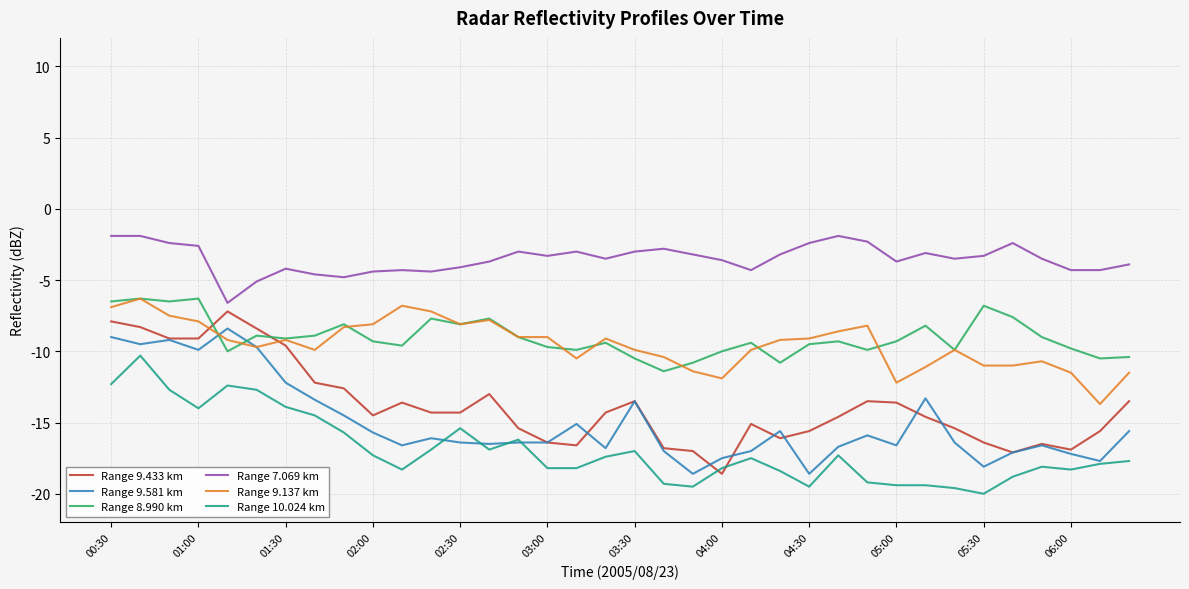

What is the minimum value shown in the chart?

-20.0